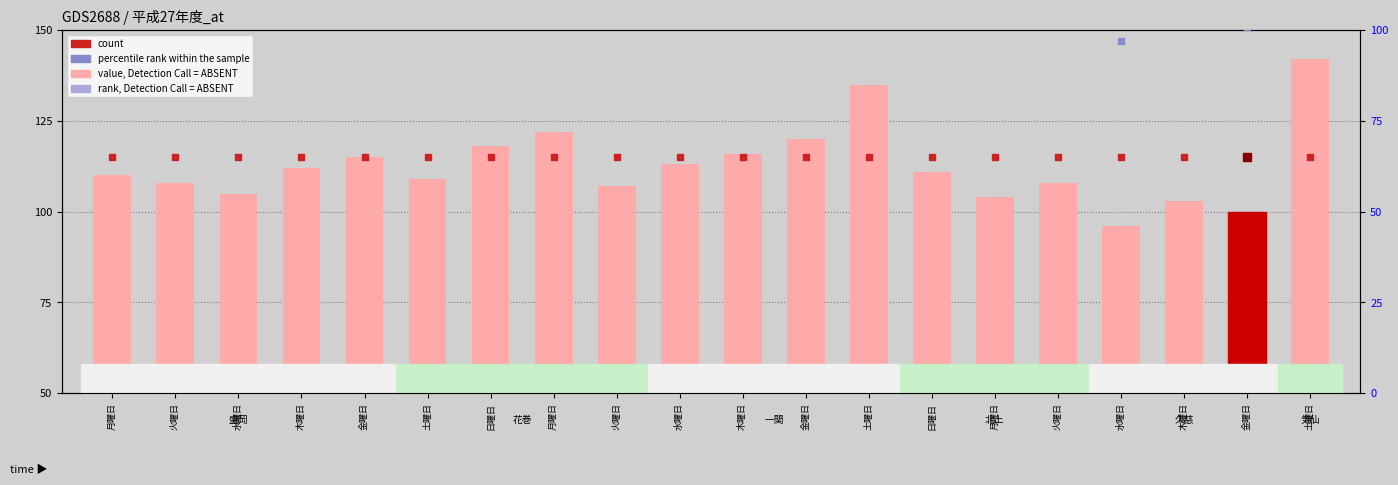

Which series contains the lowest Y value?

value, Detection Call = ABSENT